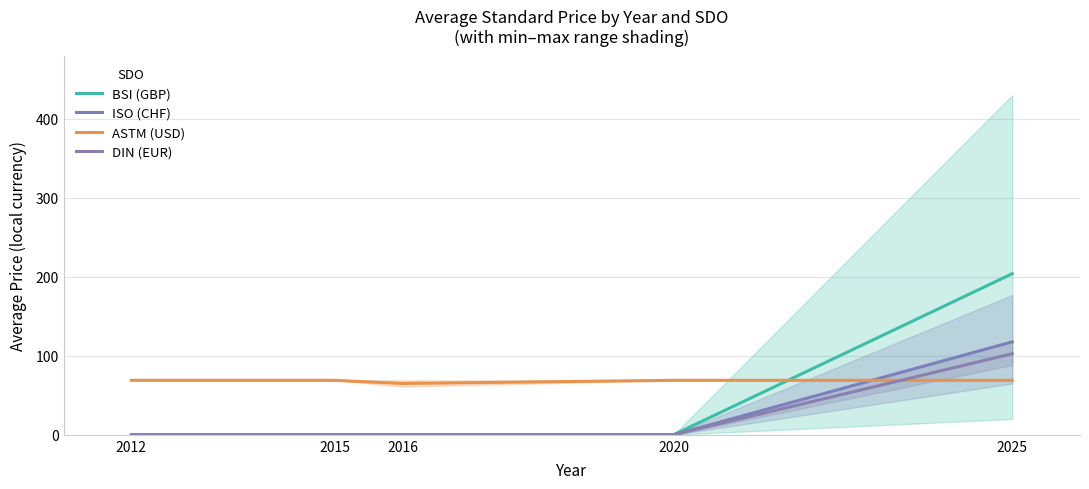

Is the value of ASTM (USD) at 2016 greater than the value of DIN (EUR) at 2015?

Yes